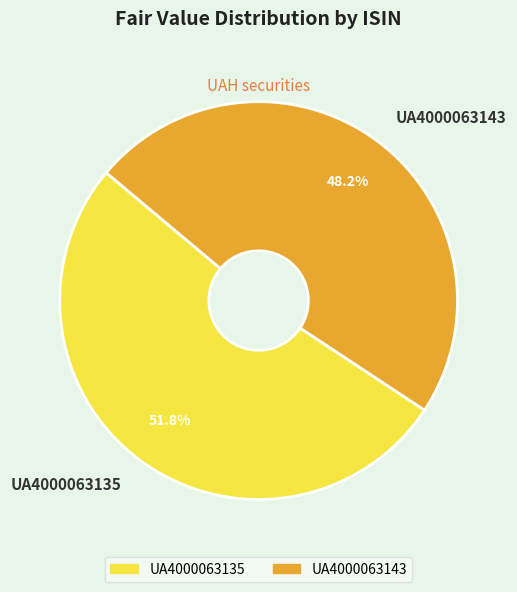

How many segments does this pie chart have?

2